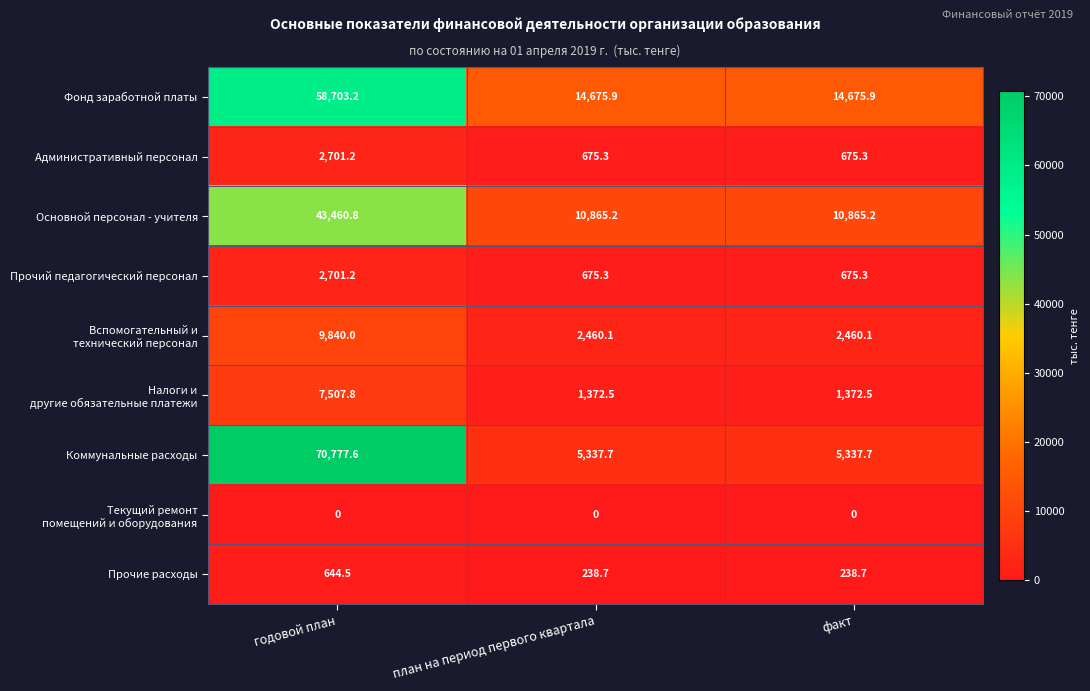

What is the spread (max minus min) of values at годовой план?

70777.6